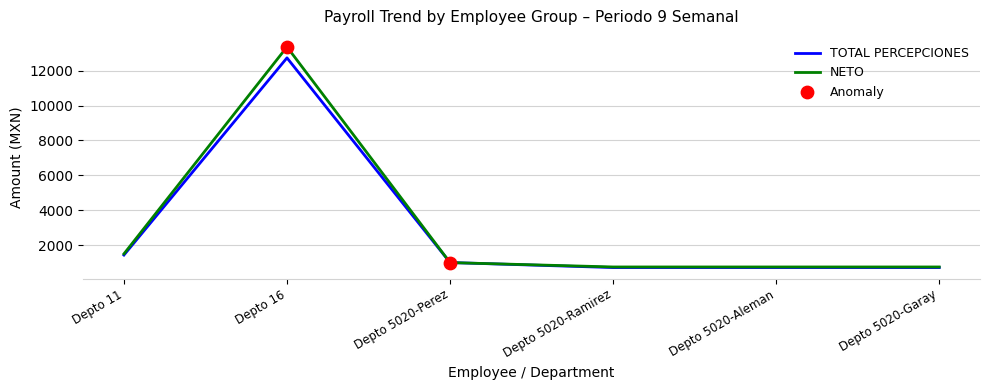

Where is TOTAL PERCEPCIONES nearest to the value 6723?

Depto 11